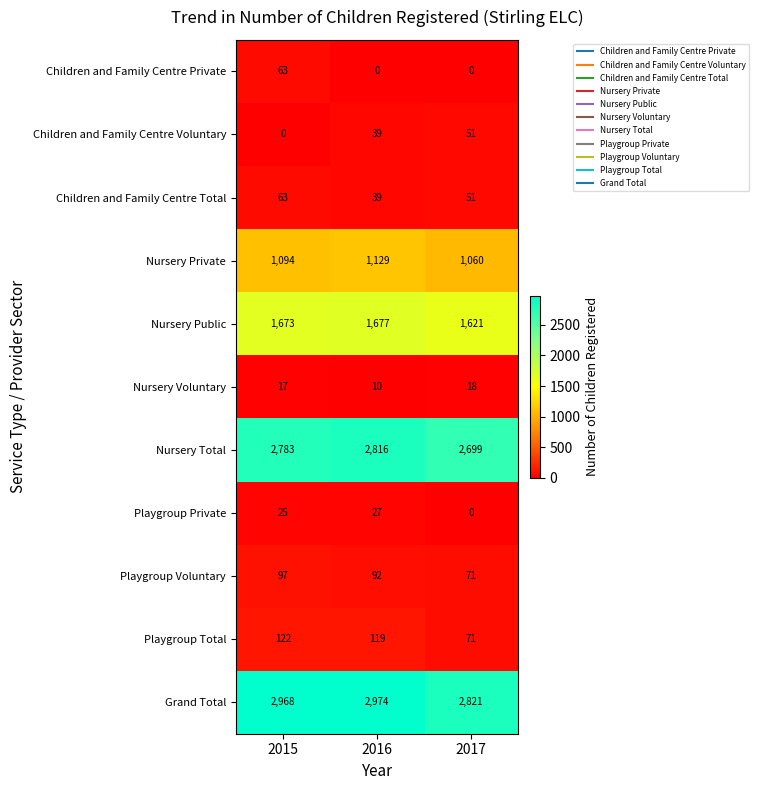

Which series has the largest total across all categories?

Grand Total